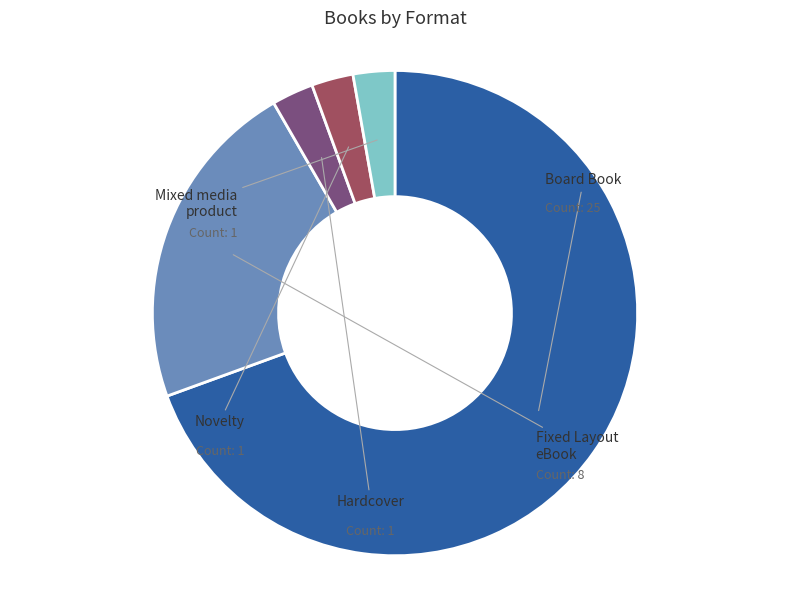

Does any single category account for the majority?

Yes